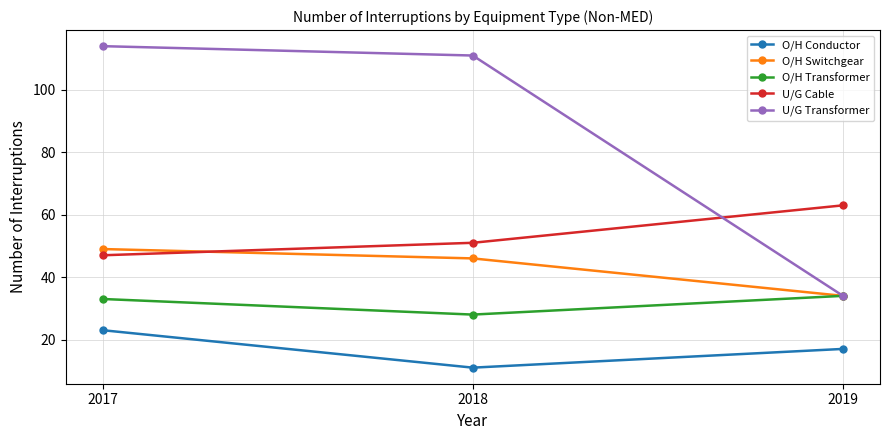

What is the average value of the U/G Cable series?

54